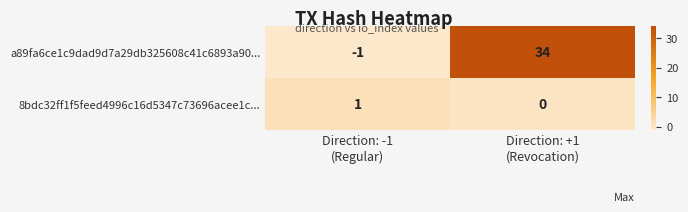

Between Direction: -1
(Regular) and Direction: +1
(Revocation), which series saw the biggest shift?

a89fa6ce1c9dad9d7a29db325608c41c6893a90...